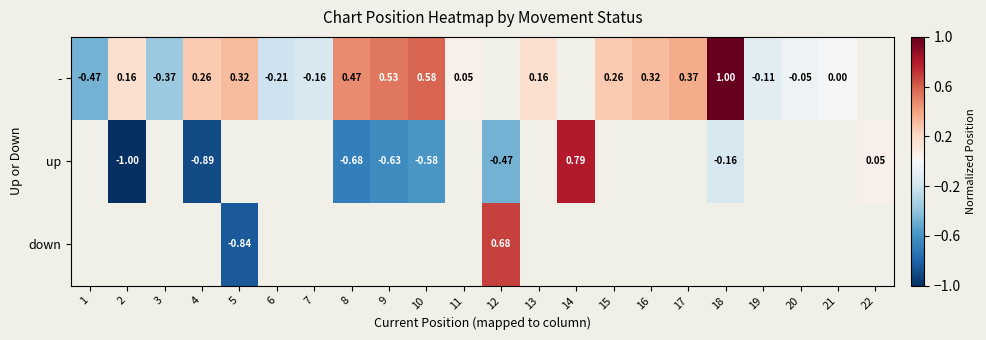

What is the spread (max minus min) of values at 5?

1.2